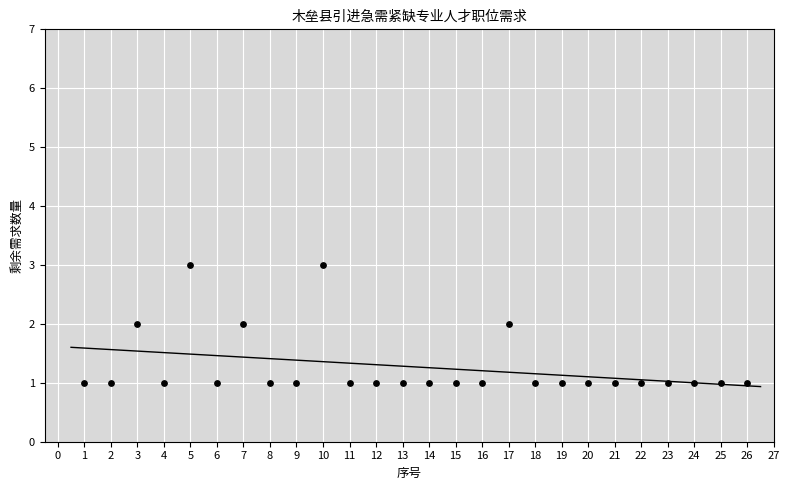

List the coordinates of all points as (X, Y) pairs, reading left to right.

(1, 1)  (2, 1)  (3, 2)  (4, 1)  (5, 3)  (6, 1)  (7, 2)  (8, 1)  (9, 1)  (10, 3)  (11, 1)  (12, 1)  (13, 1)  (14, 1)  (15, 1)  (16, 1)  (17, 2)  (18, 1)  (19, 1)  (20, 1)  (21, 1)  (22, 1)  (23, 1)  (24, 1)  (25, 1)  (26, 1)